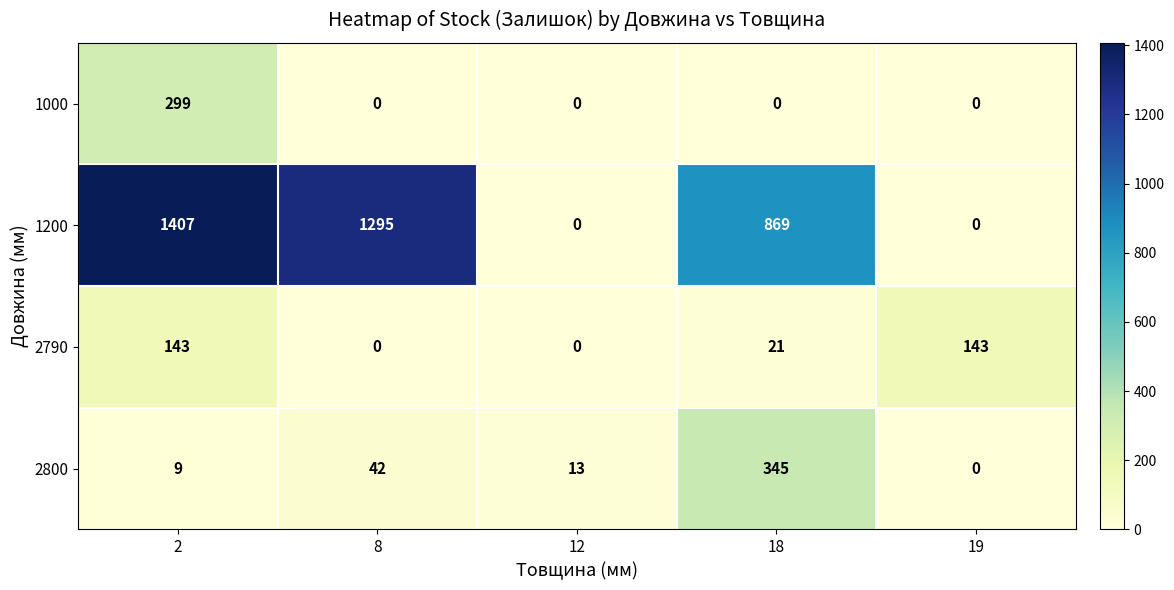

Reading right to left, list all the values displayed in this chart.

1000: 19=0	18=0	12=0	8=0	2=299
1200: 19=0	18=869	12=0	8=1295	2=1407
2790: 19=143	18=21	12=0	8=0	2=143
2800: 19=0	18=345	12=13	8=42	2=9